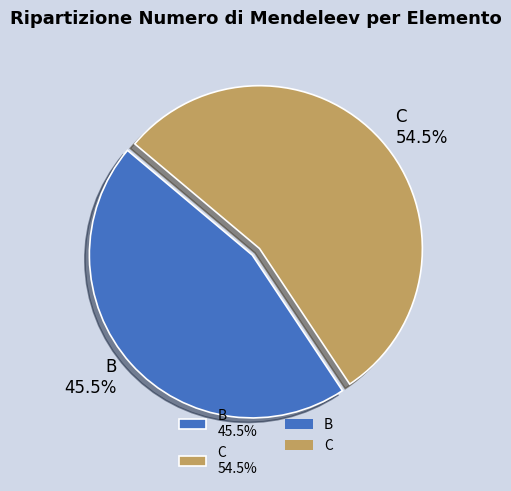

Approximately how many times larger is the value at В compared to С?

0.8